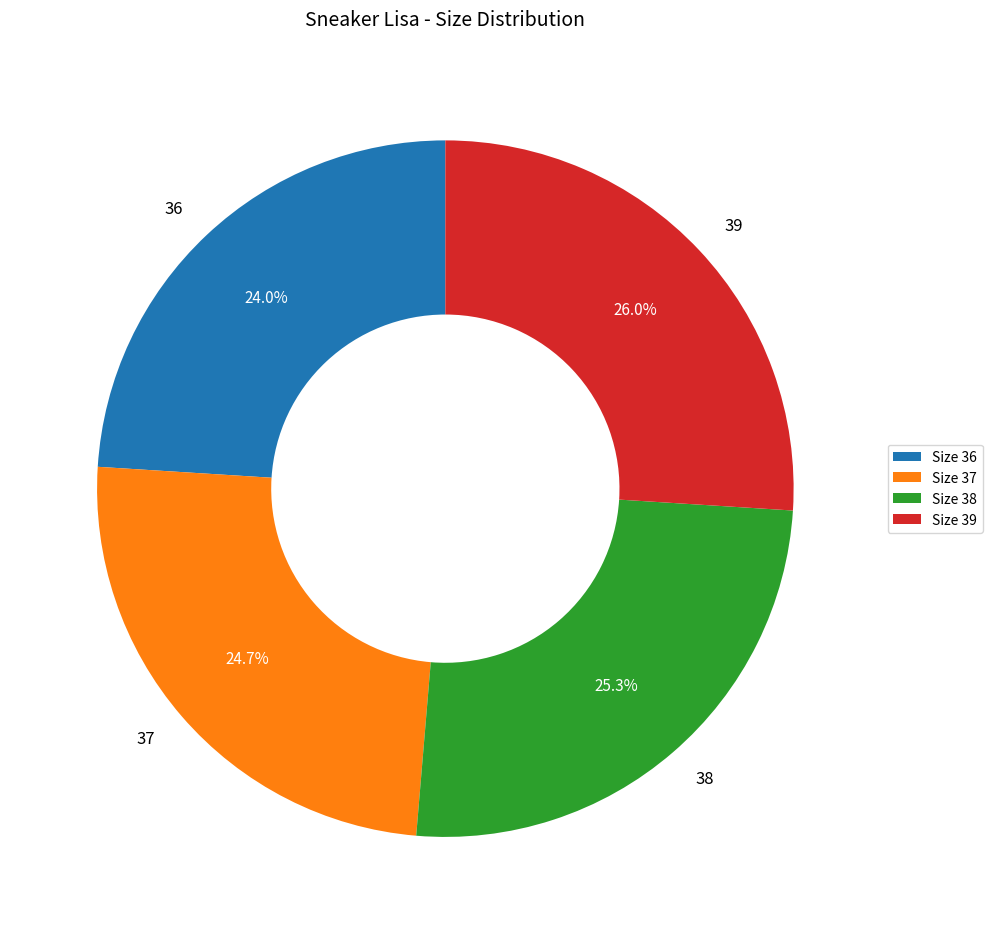

Is 38 the majority of the pie?

No